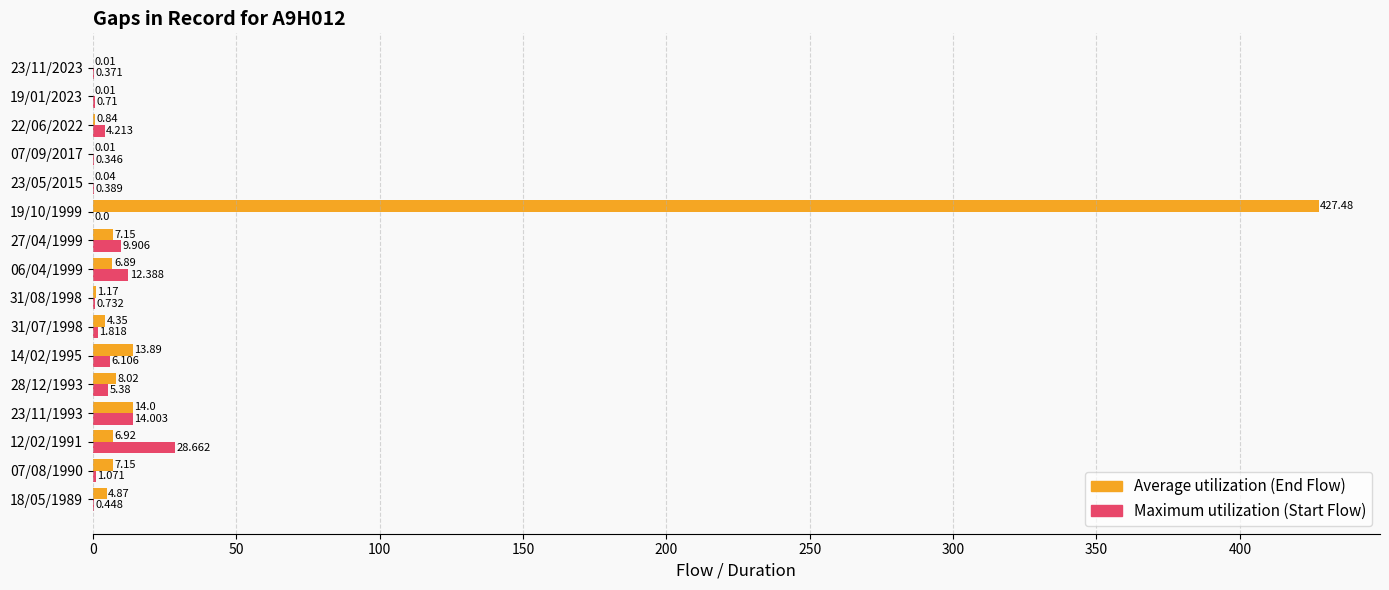

How many categories are shown in the chart?

16